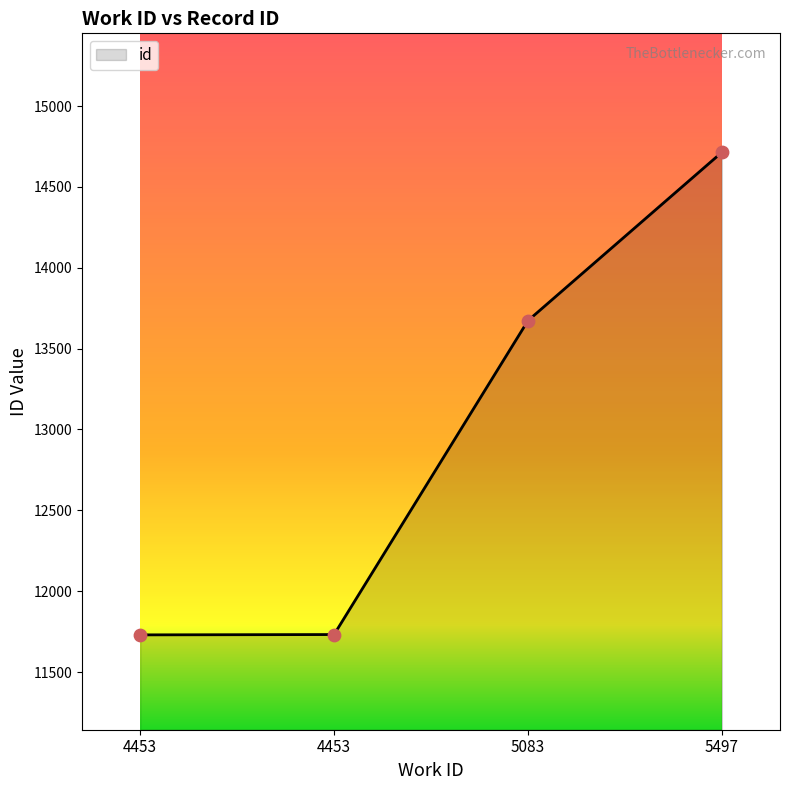

Between 5497 and 5083, which is larger?

5497